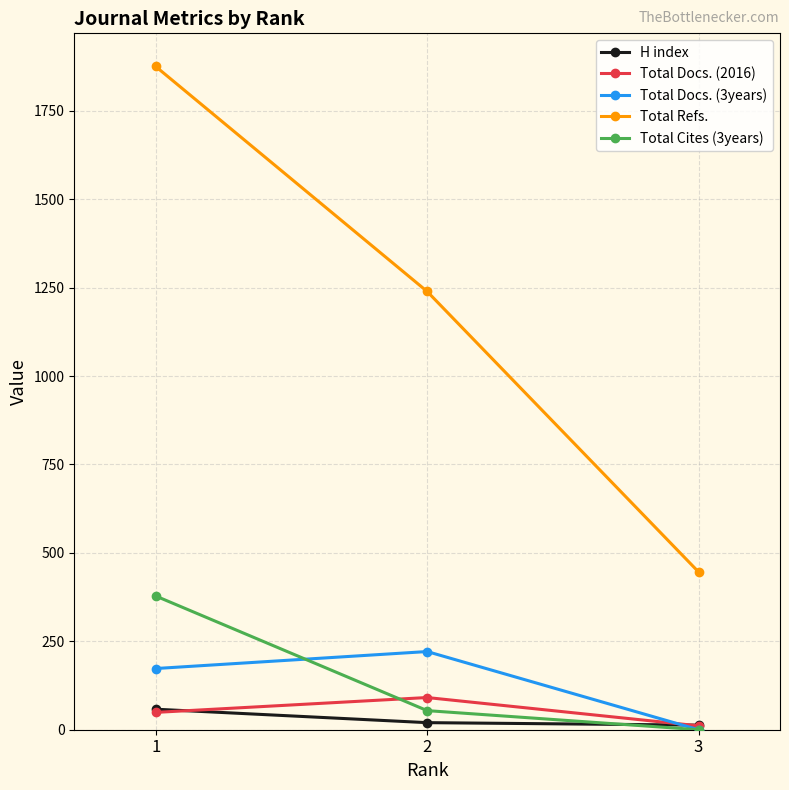

Rank the categories by Total Refs. value from highest to lowest.

1, 2, 3